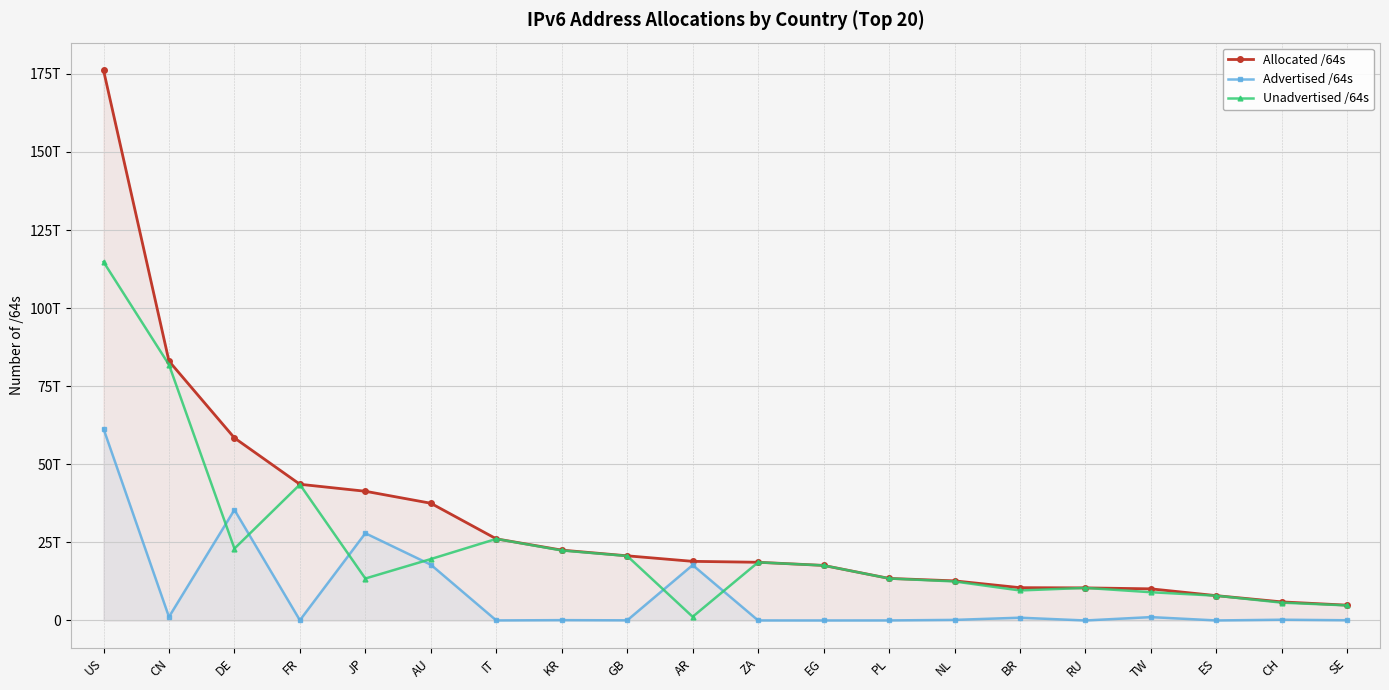

At which category is the sum across all series the highest?

US